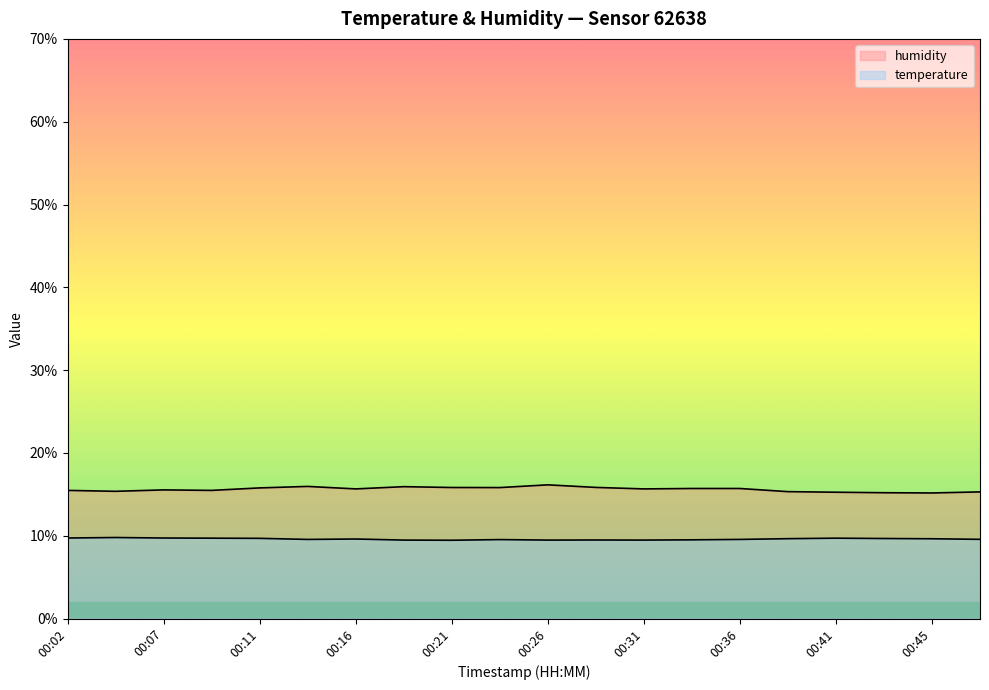

True or false: humidity and temperature intersect in this chart.

False